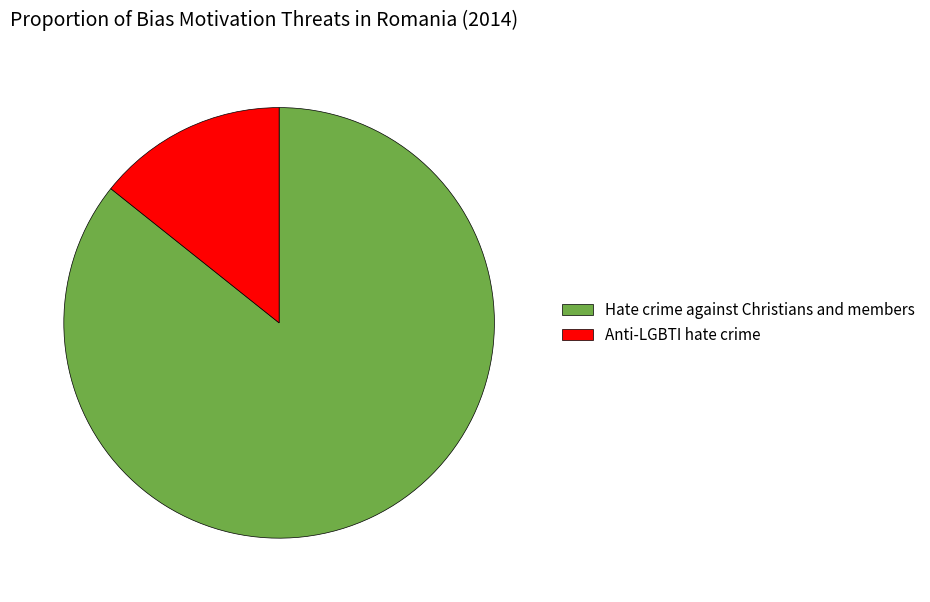

The Hate crime against Christians and members slice represents 74% of the pie. True or false?

False